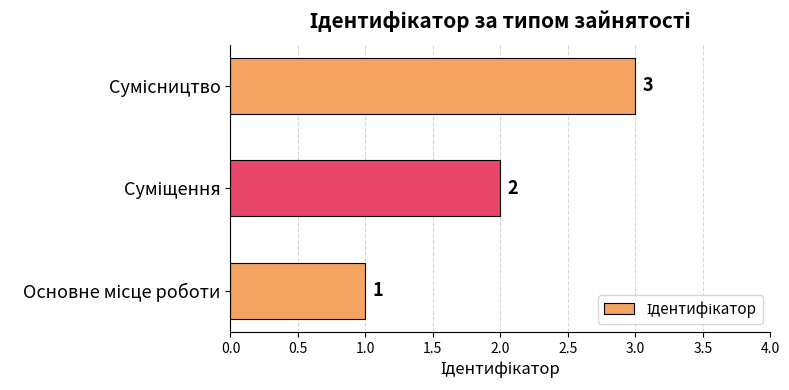

How many values are between 1 and 3?

3